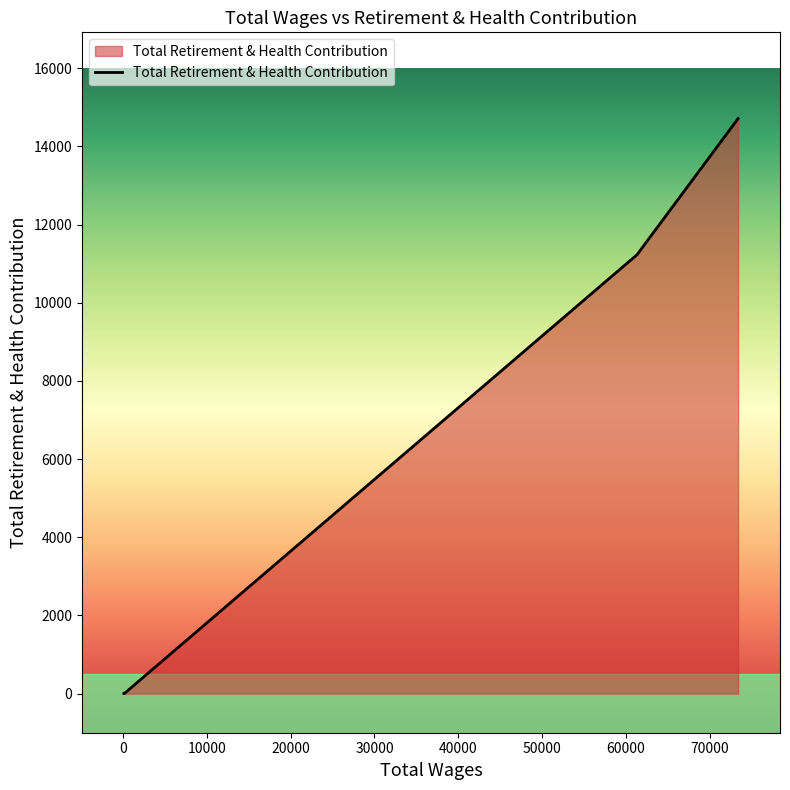

The value at 160.0 is 2. True or false?

True